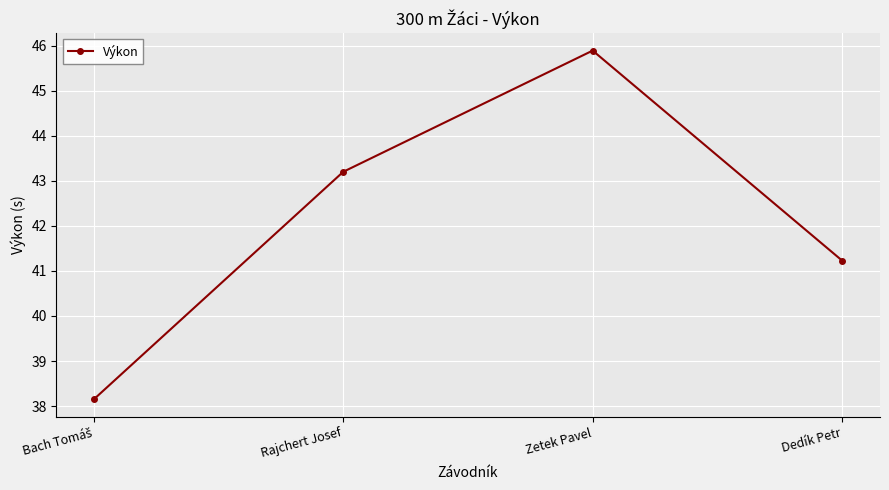

How many points are higher than both their immediate neighbors (excluding endpoints)?

1